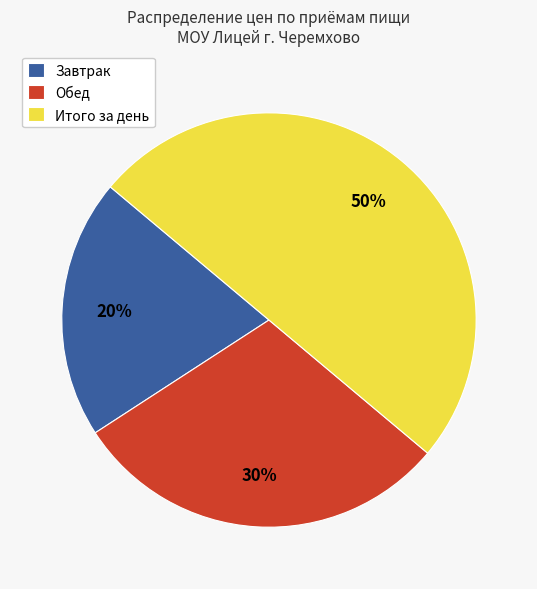

Is Обед the majority of the pie?

No